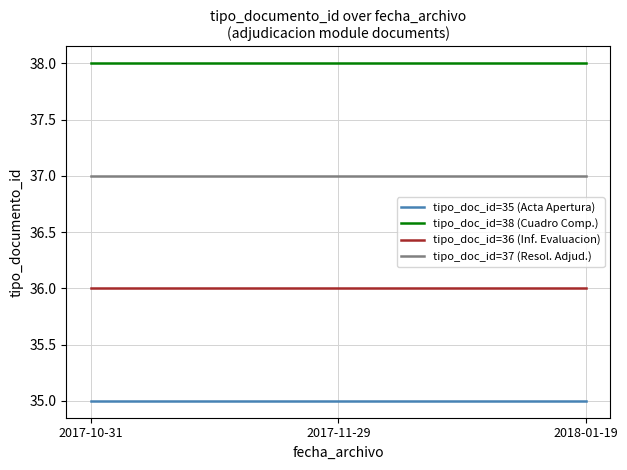

Is it true that tipo_doc_id=35 (Acta Apertura) equals 35 at 2017-11-29?

True